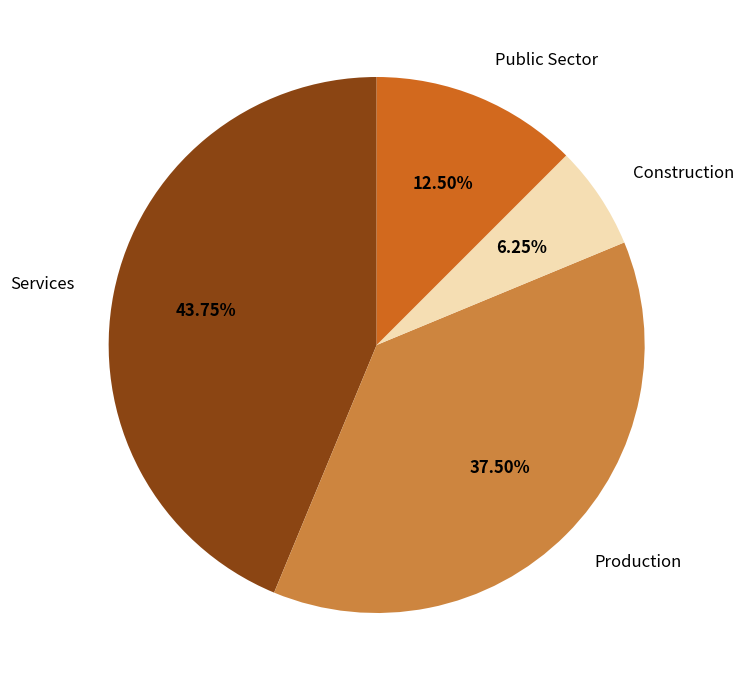

How many segments does this pie chart have?

4